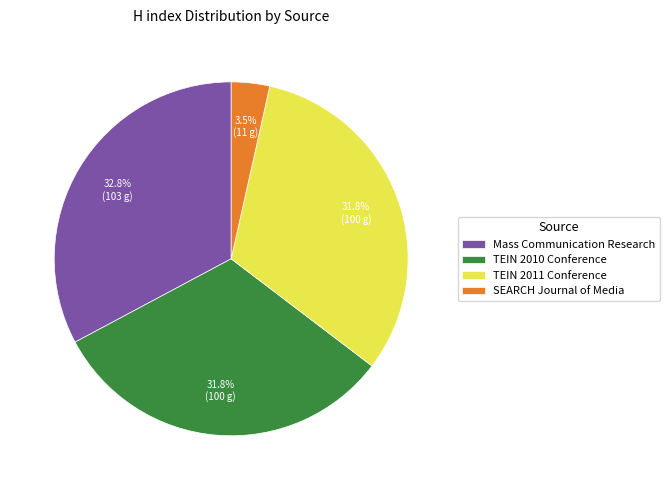

To the nearest percent, what is the difference between the largest and smallest slice percentages?

29%